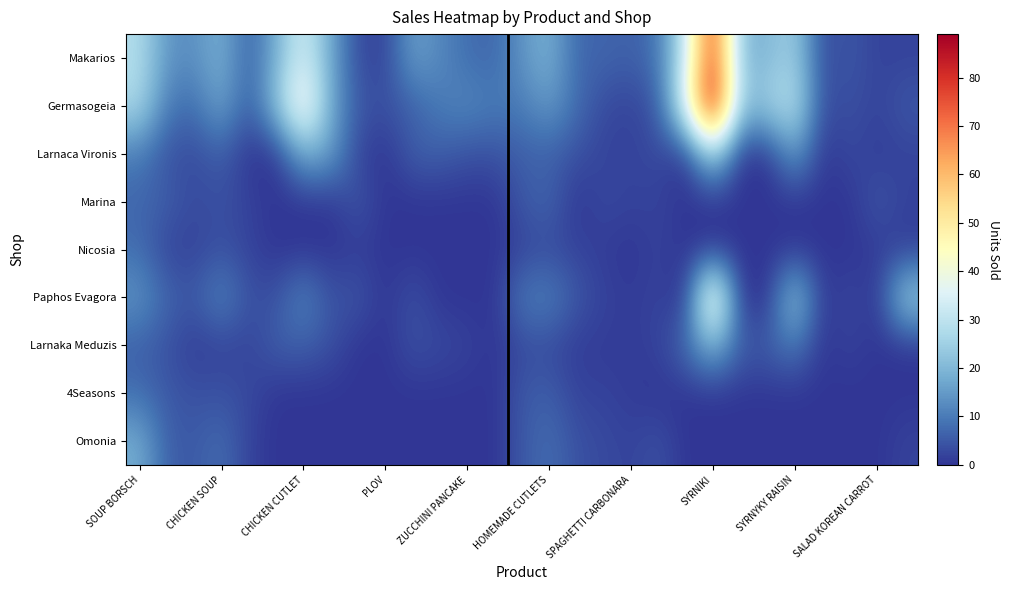

Reading left to right, extract all data points from this chart.

Makarios: 28	14	13	19	6	18	34	17	3	2	16	12	8	7	14	19	7	7	6	9	31	80	20	20	25	3	5	2	2
Germasogeia: 27	10	8	17	5	22	45	17	5	4	6	10	12	10	10	15	8	3	2	5	38	89	22	25	30	3	4	2	5
Larnaca Vironis: 10	4	3	6	0	0	18	16	2	0	6	6	4	4	6	6	4	2	2	3	0	26	0	0	16	0	3	1	2
Marina: 7	6	3	4	2	0	0	0	5	0	0	0	0	0	5	7	0	3	2	2	0	0	0	0	0	0	0	5	2
Nicosia: 8	2	2	4	2	0	0	0	1	0	0	0	0	0	2	3	2	1	0	2	0	0	0	0	0	0	0	1	1
Paphos Evagora: 14	7	5	12	4	4	12	4	5	0	4	0	0	0	10	11	5	2	1	2	0	50	0	0	25	0	3	0	25
Larnaka Meduzis: 6	4	1	2	2	6	6	4	0	0	4	3	2	0	3	3	1	1	1	2	8	20	6	6	10	0	2	0	0
4Seasons: 8	5	4	4	3	0	0	0	0	0	0	0	0	0	5	6	2	2	1	0	0	0	0	0	0	0	0	0	0
Omonia: 18	6	5	8	2	0	0	0	0	0	0	0	0	0	5	8	4	3	2	4	0	0	0	0	0	0	0	0	2